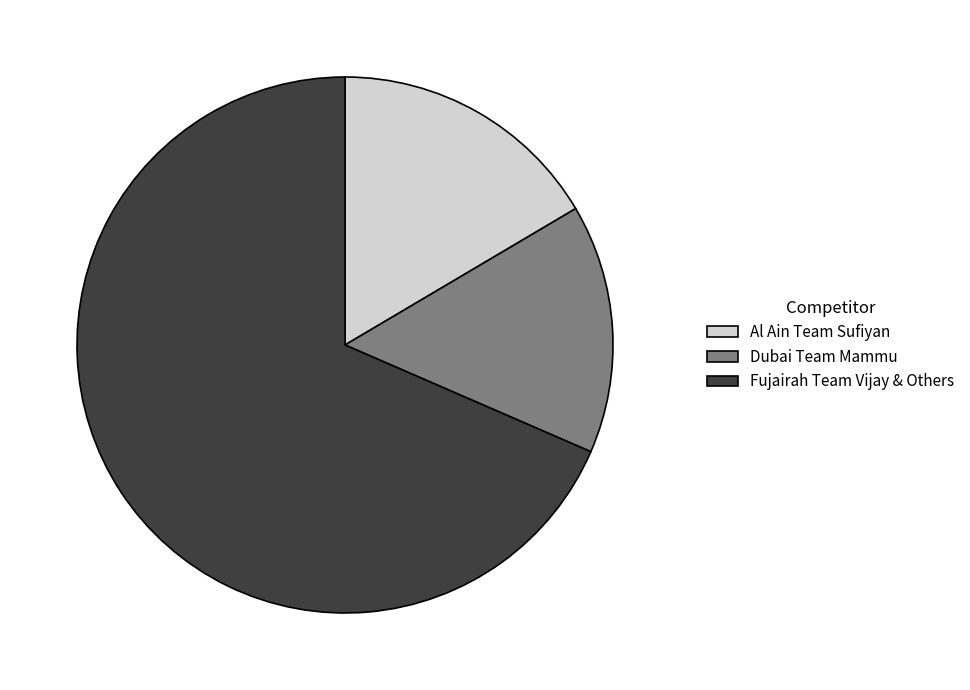

Rank the categories by value from lowest to highest.

Dubai Team Mammu, Al Ain Team Sufiyan, Fujairah Team Vijay & Others